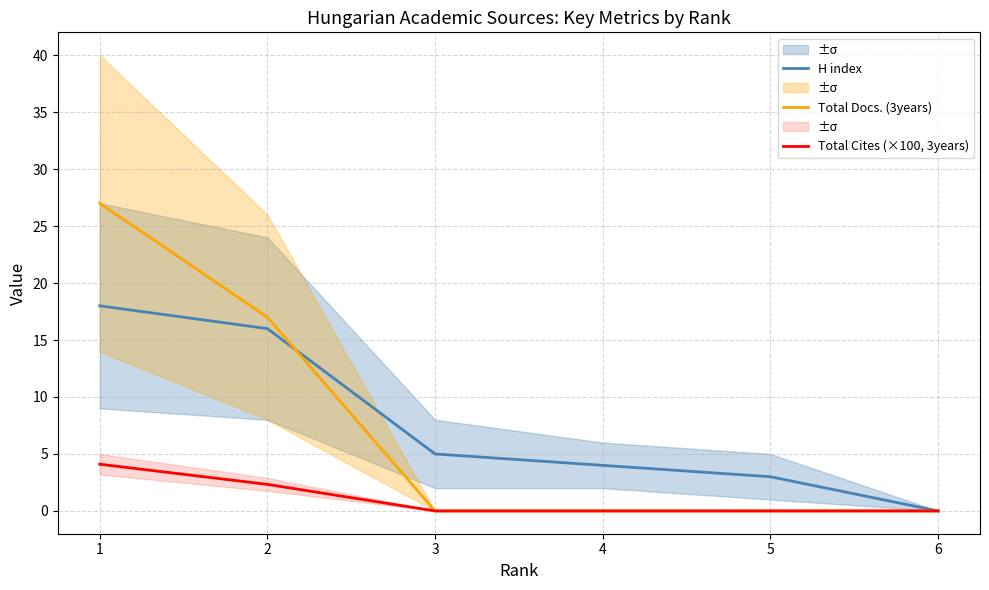

Reading right to left, what are all the values shown in this chart?

H index: 6=0.0	5=3.0	4=4.0	3=5.0	2=16.0	1=18.0
Total Docs. (3years): 6=0.0	5=0.0	4=0.0	3=0.0	2=17.0	1=27.0
Total Cites (×100, 3years): 6=0.0	5=0.0	4=0.0	3=0.0	2=2.3	1=4.1